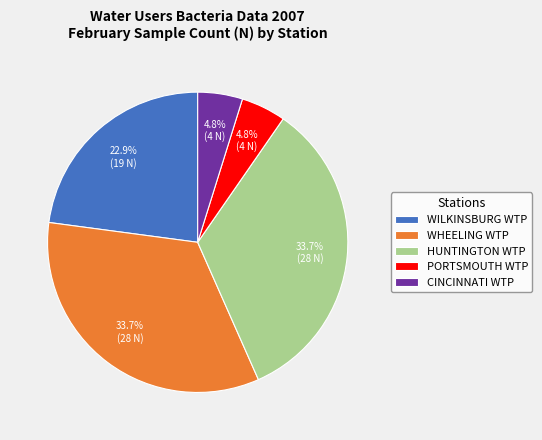

What is the ratio of the value at HUNTINGTON WTP to the value at PORTSMOUTH WTP?

7.0